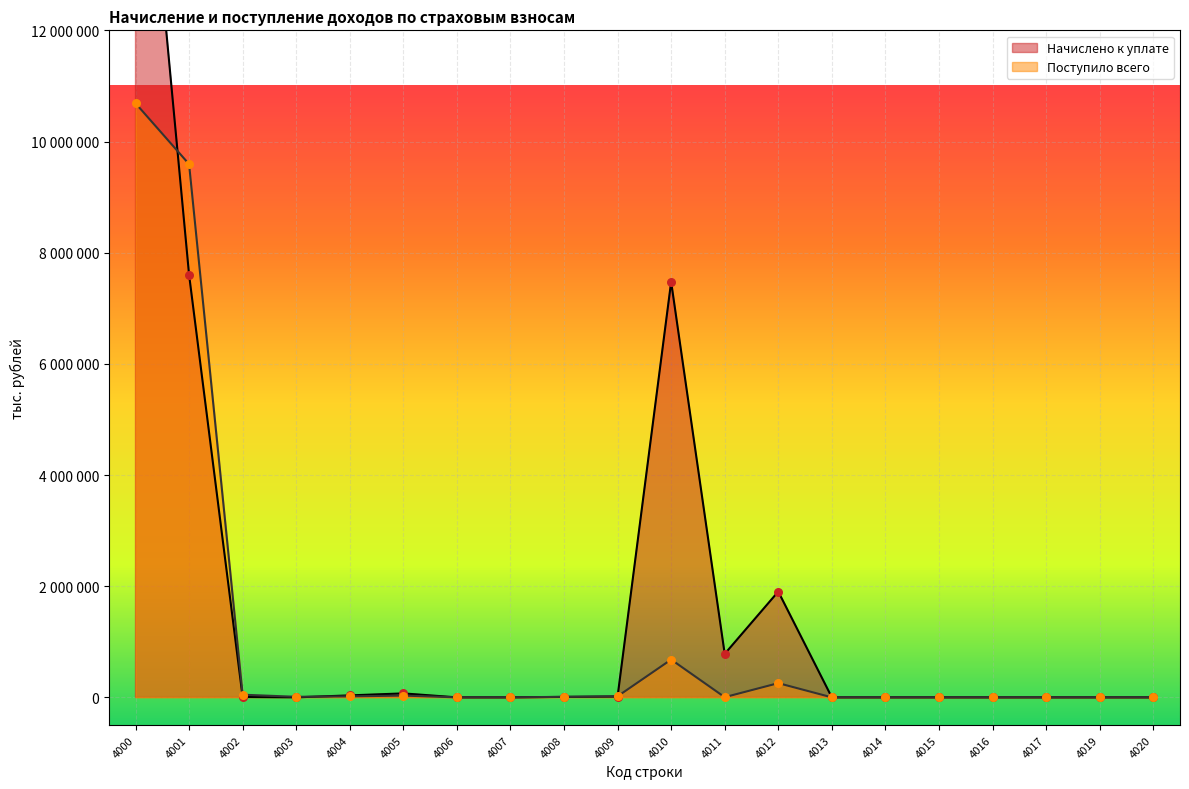

What is the total value across all series at 4012?

2159297